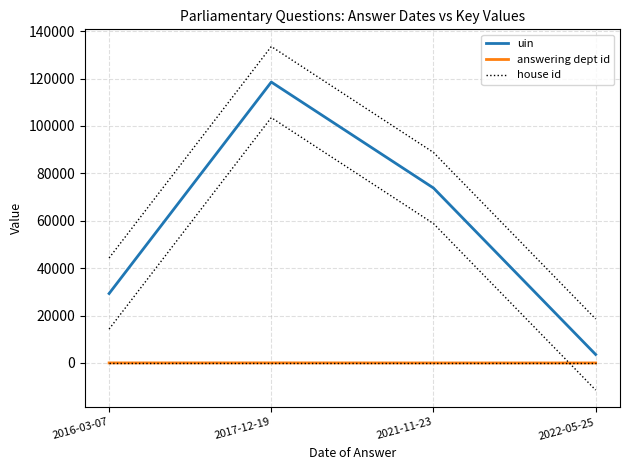

Between 2016-03-07 and 2017-12-19, which series saw the biggest shift?

uin